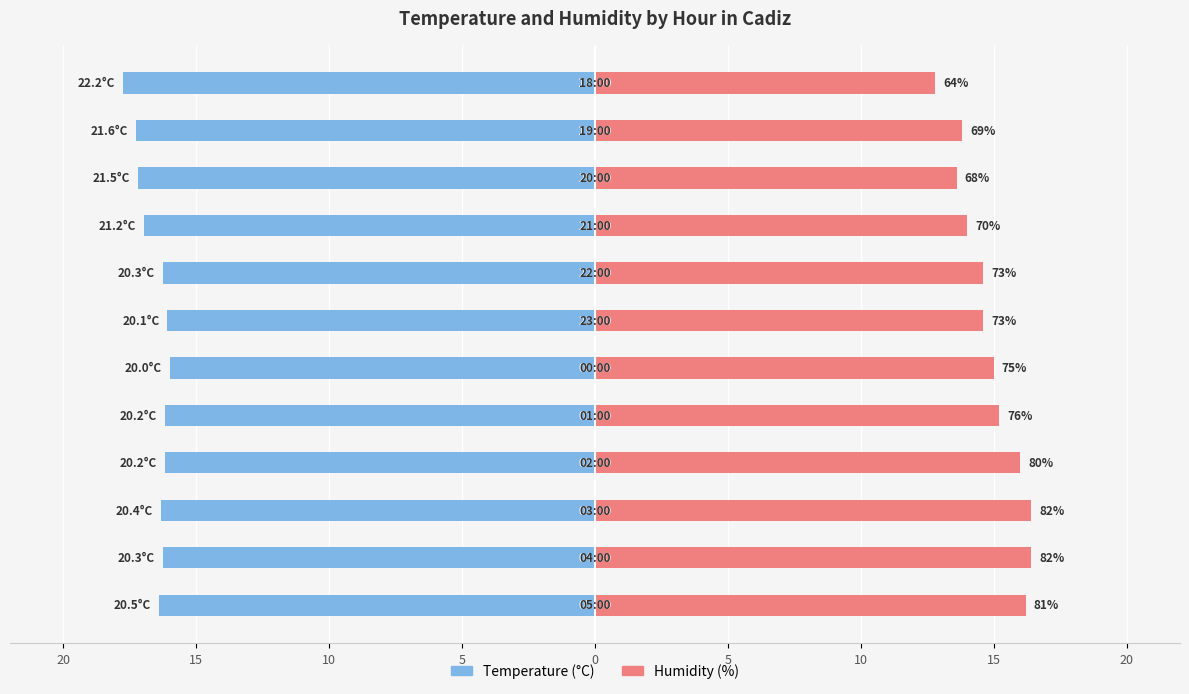

How many data points in Humidity (%) are less than 15?

6